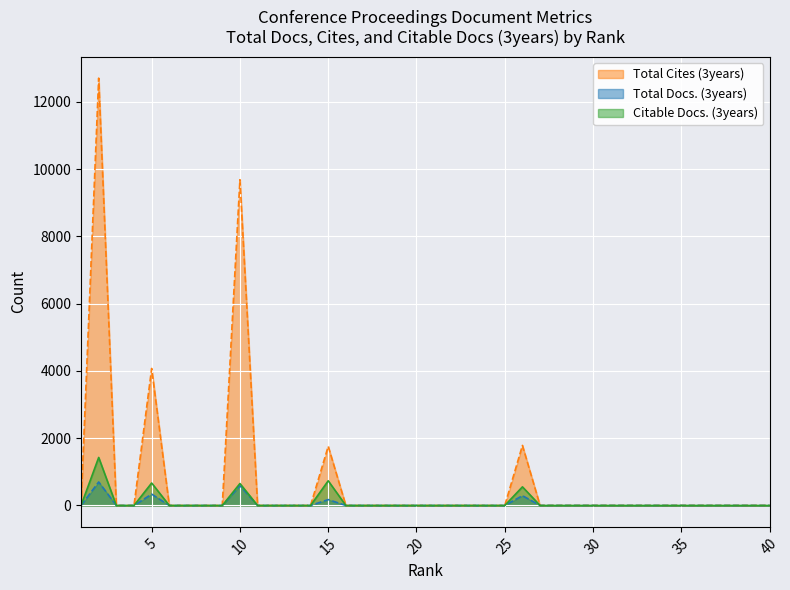

How many positive values does the Total Cites (3years) series have?

5